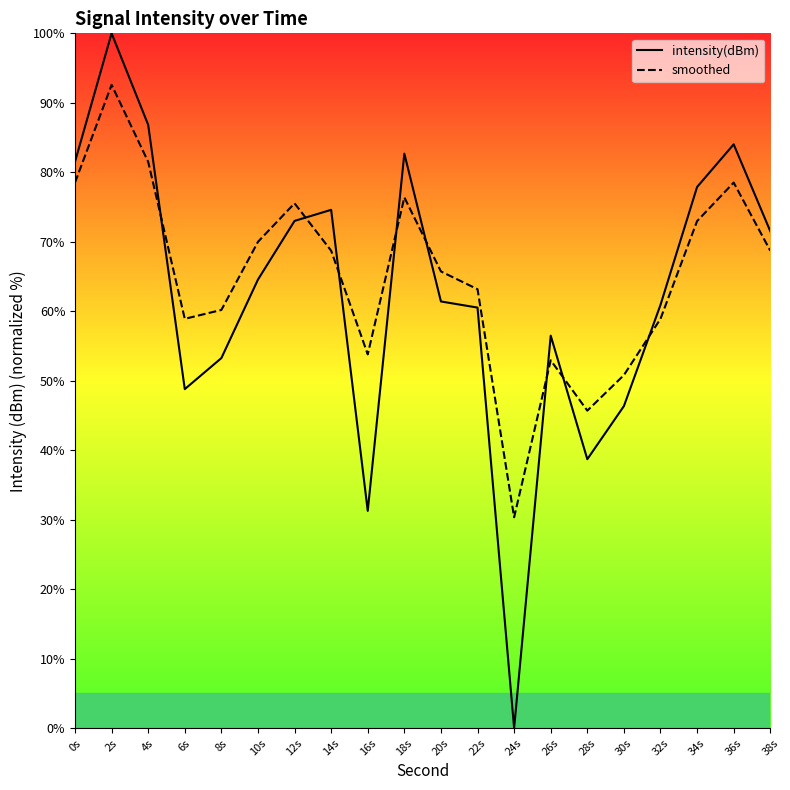

What is the spread (max minus min) of values at 24s?

30.3